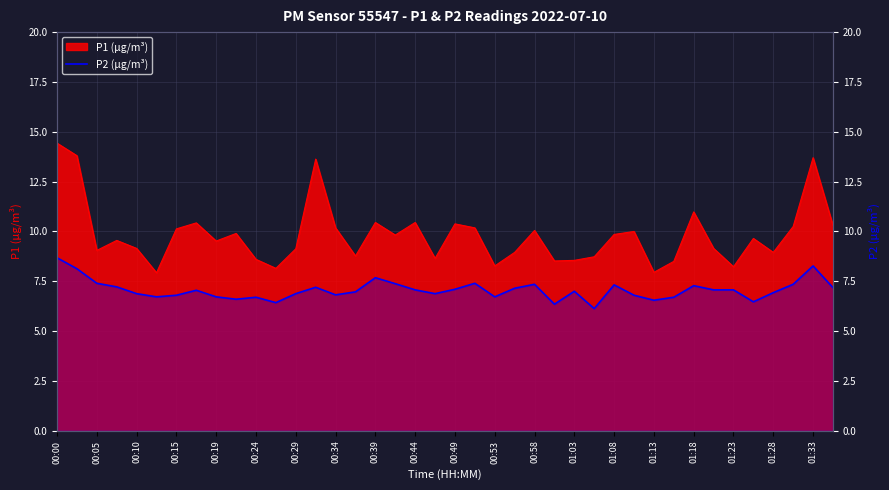

Reading left to right, extract all data points from this chart.

8.7	8.1	7.4	7.2	6.9	6.7	6.8	7.0	6.7	6.6	6.7	6.4	6.9	7.2	6.8	7.0	7.7	7.4	7.1	6.9	7.1	7.4	6.7	7.2	7.3	6.3	7.0	6.1	7.3	6.8	6.5	6.7	7.3	7.1	7.1	6.5	6.9	7.3	8.3	7.2